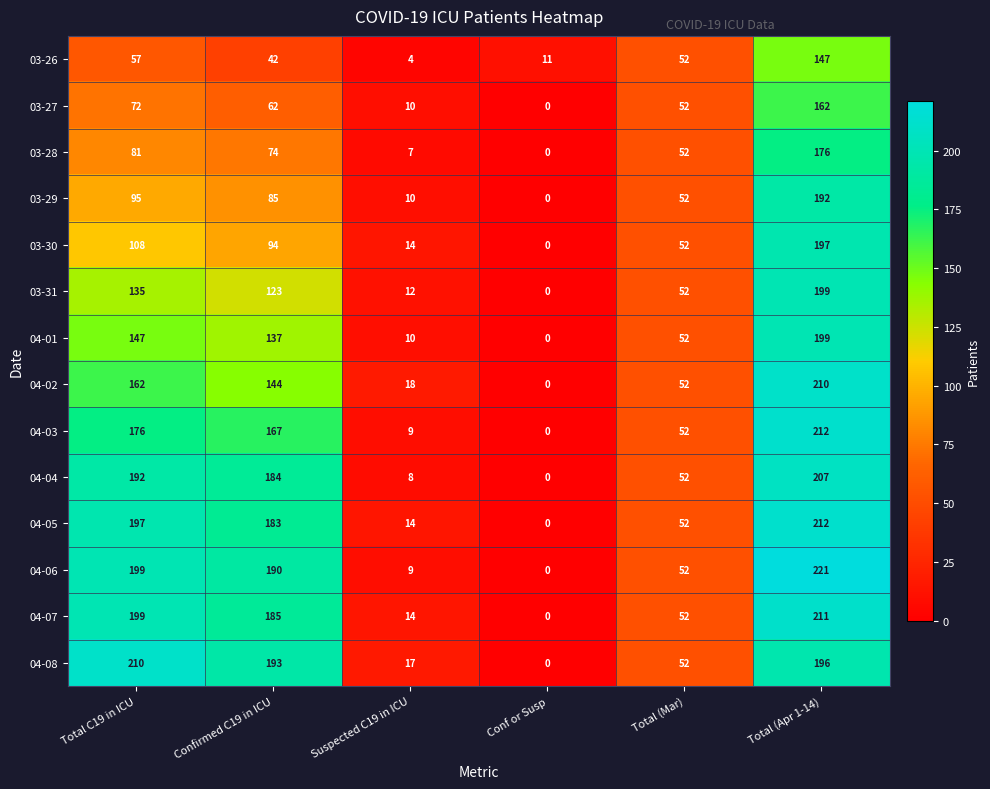

At which label is 04-04 closest to 103?

Total (Mar)